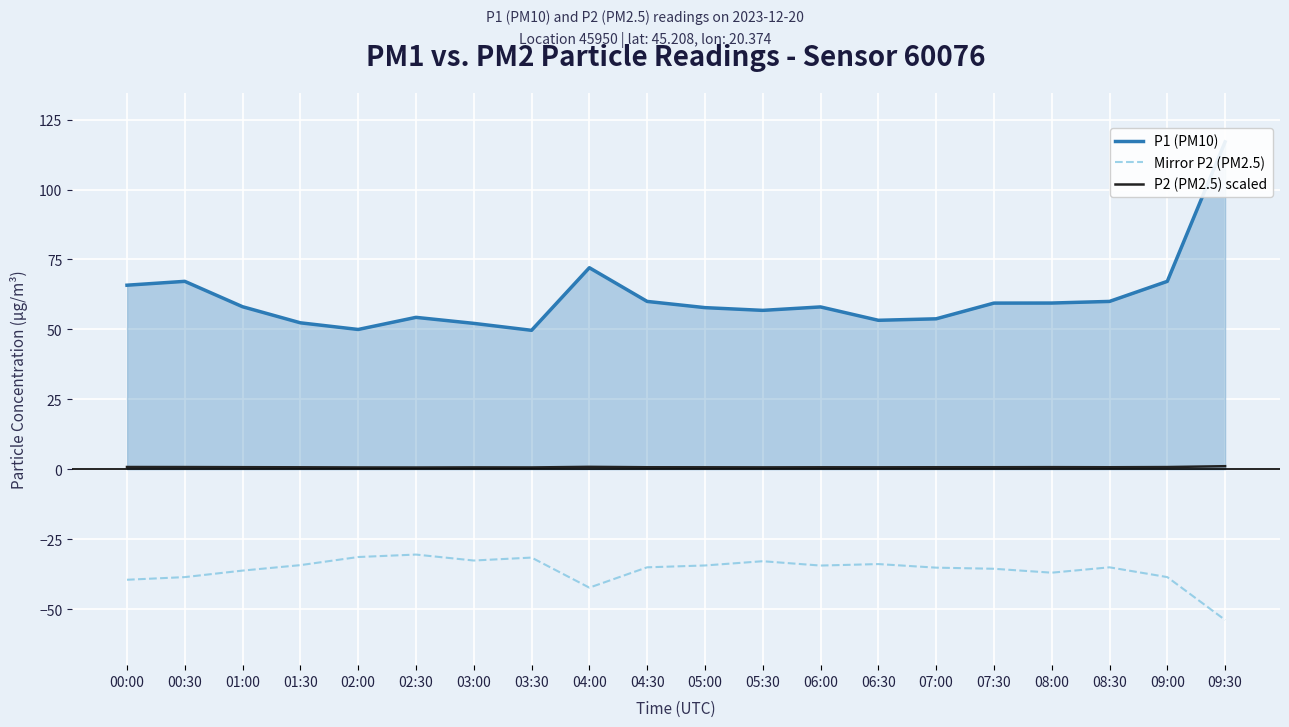

Count the number of categories in the chart.

20